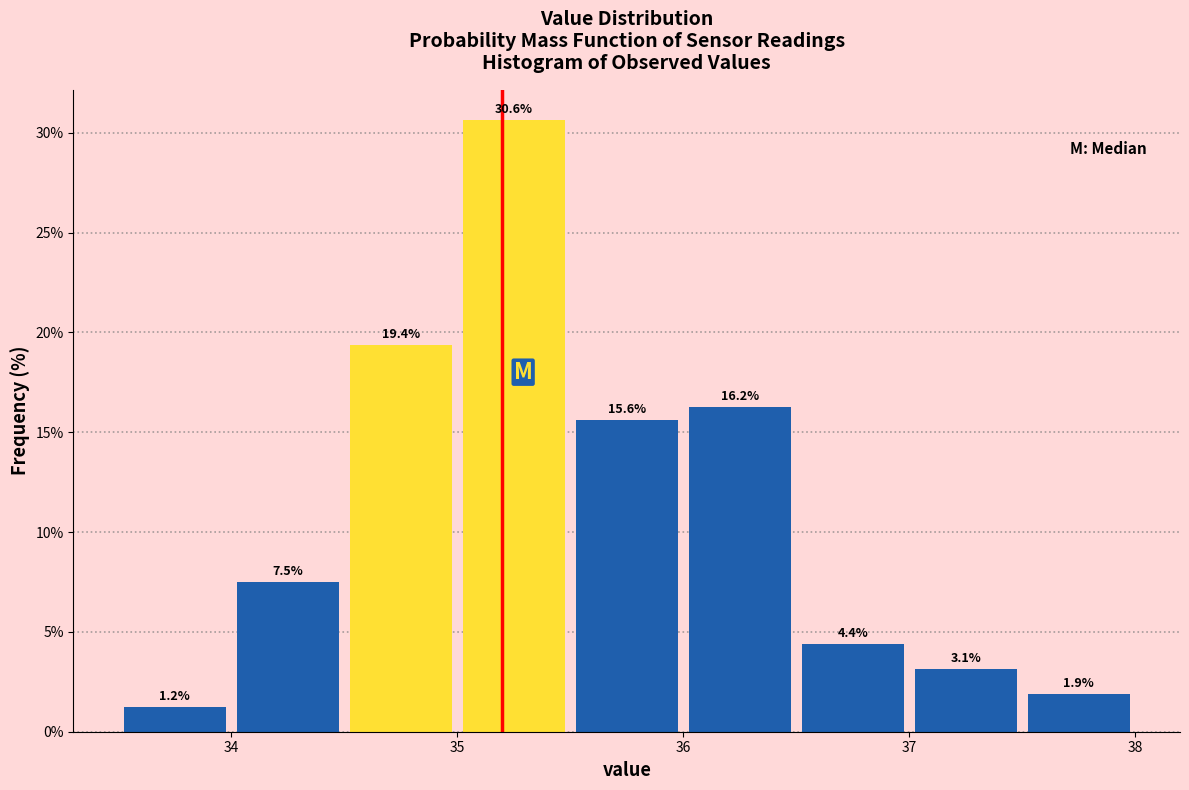

Over which range of the x-axis is the bar tallest?

35.0 to 35.5